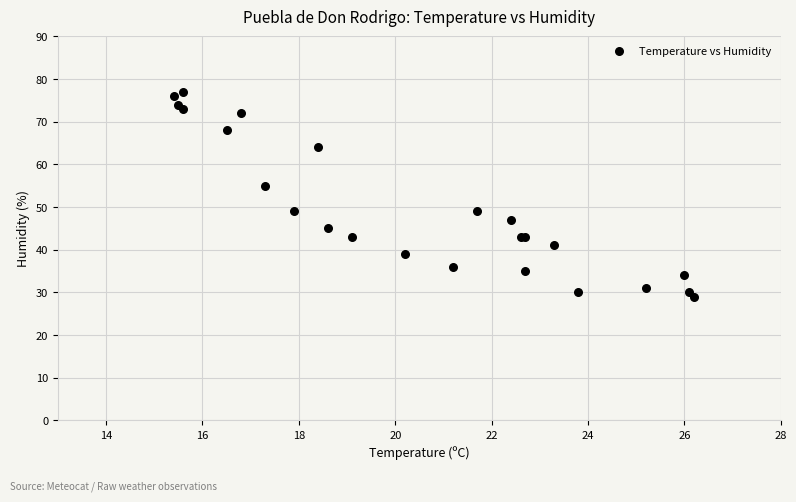

What Y value in the scatter plot is closest to 53?

55